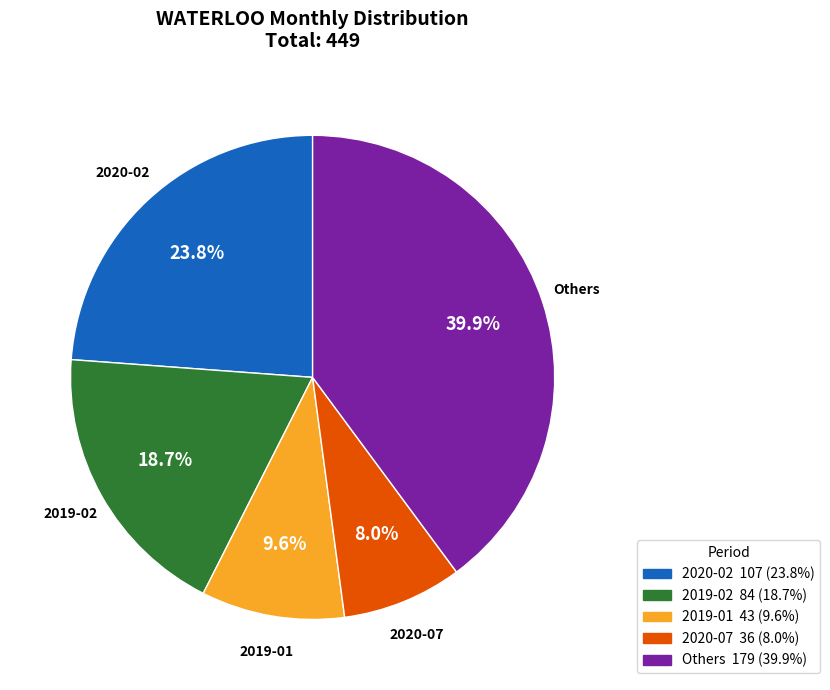

Is there a majority slice in this chart?

No